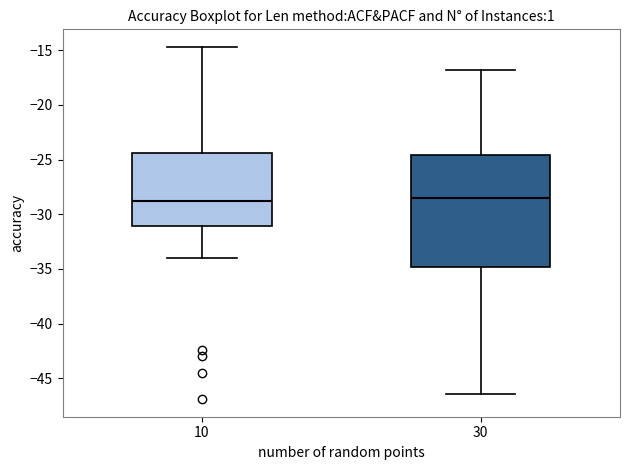

Reading left to right, read every box against the y-axis: the position of its median line, the range the box covers, and the ends of its whiskers. The values are not printed on the chart, so give them approximately, as read against the axis.

10: median -28.5, box -31.0 to -24.5, whiskers -34.0 to -14.5
30: median -28.5, box -35.0 to -24.5, whiskers -46.5 to -17.0